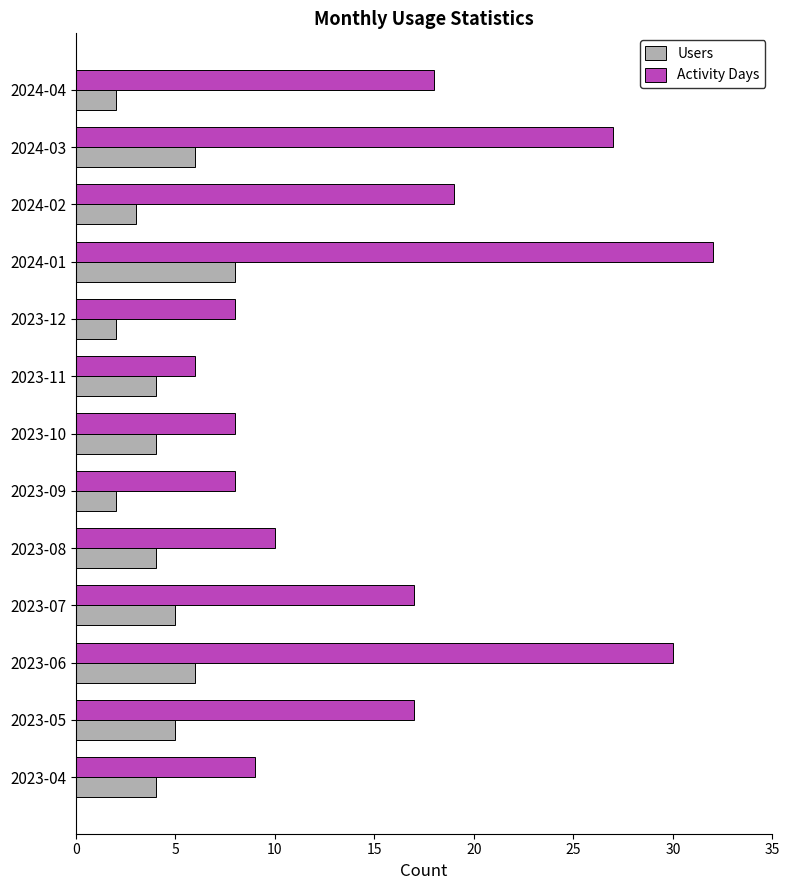

Which series has the largest range (max minus min)?

Activity Days